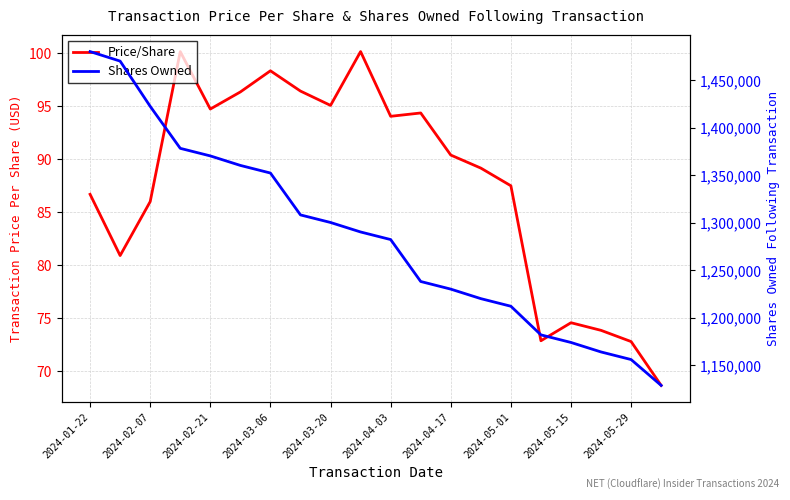

At how many categories does at least one series exceed 149989?

20